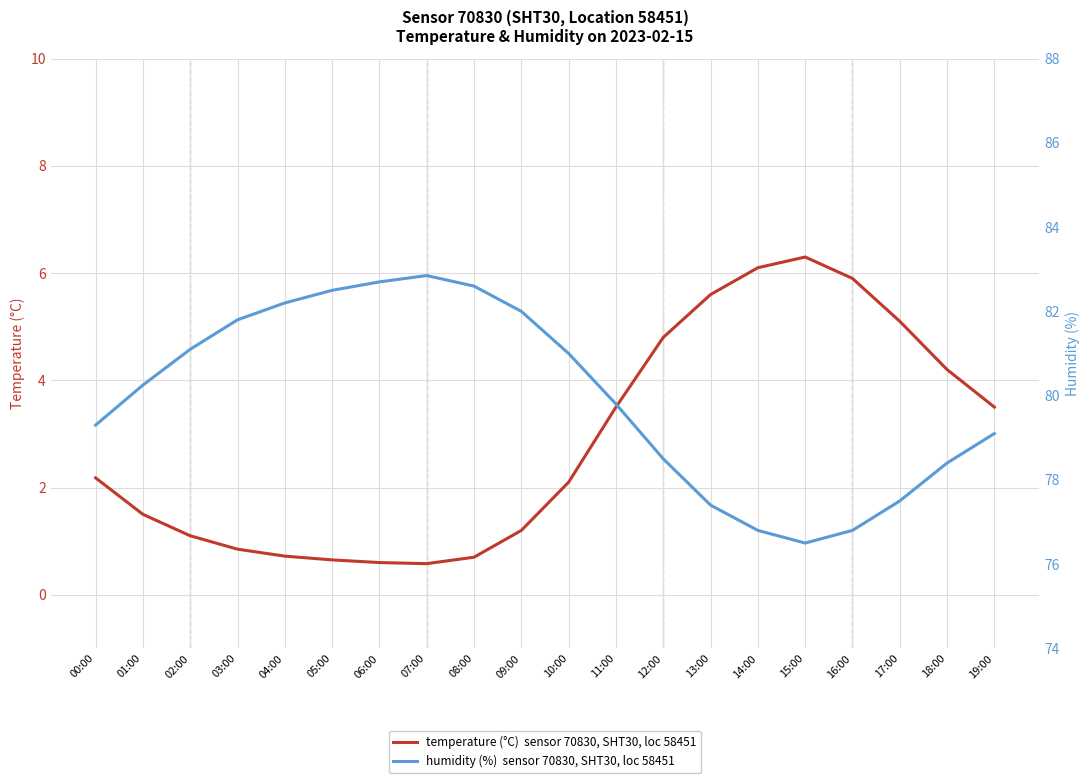

At how many categories does at least one series exceed 74?

20